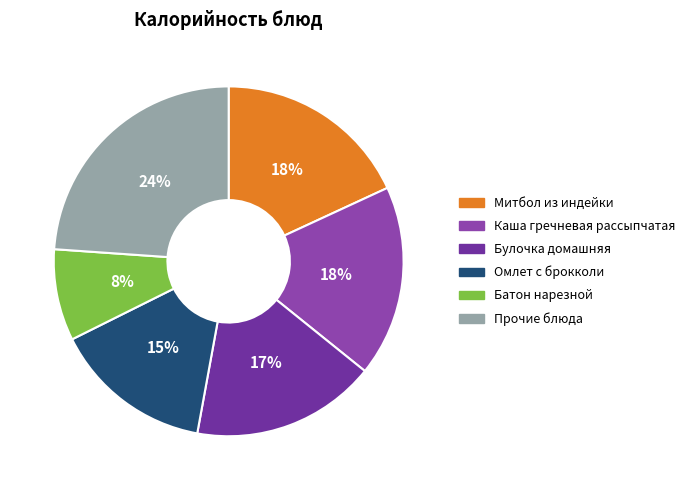

To the nearest percent, what is the difference between the Батон нарезной and Булочка домашняя slice percentages?

9%